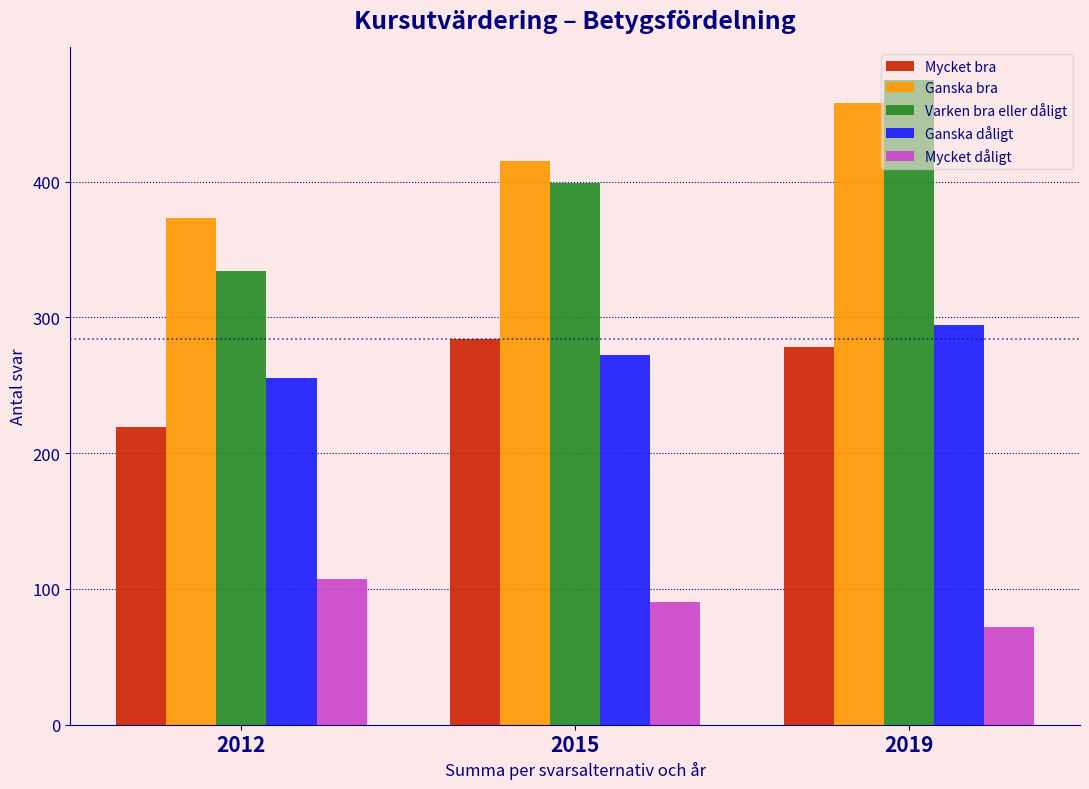

Which series changed the most between 2015 and 2019?

Varken bra eller dåligt